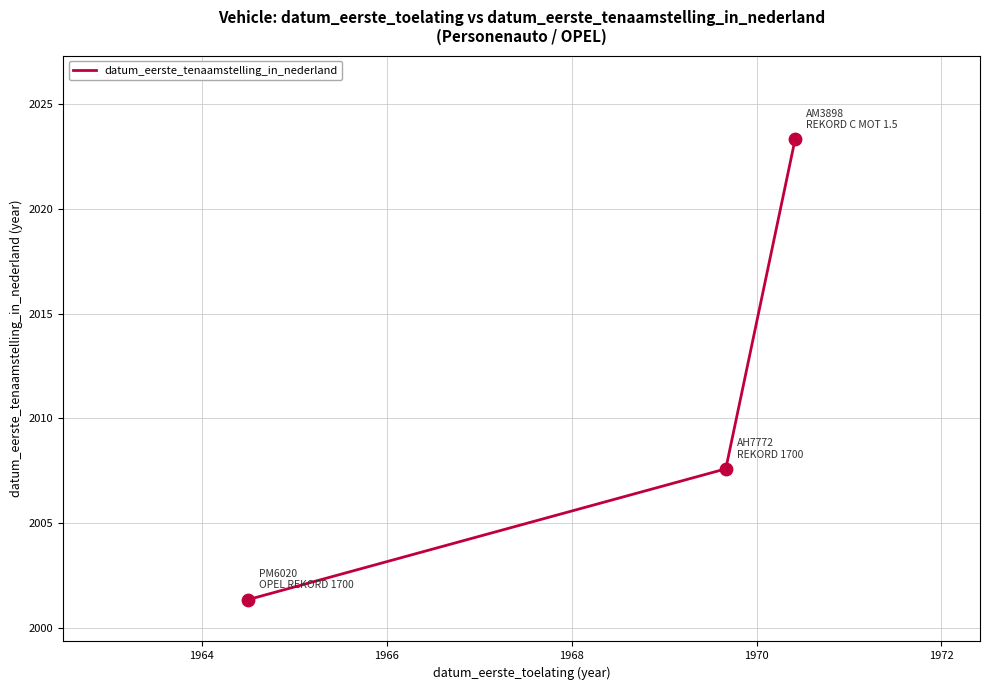

What is the smallest value displayed?

2001.3